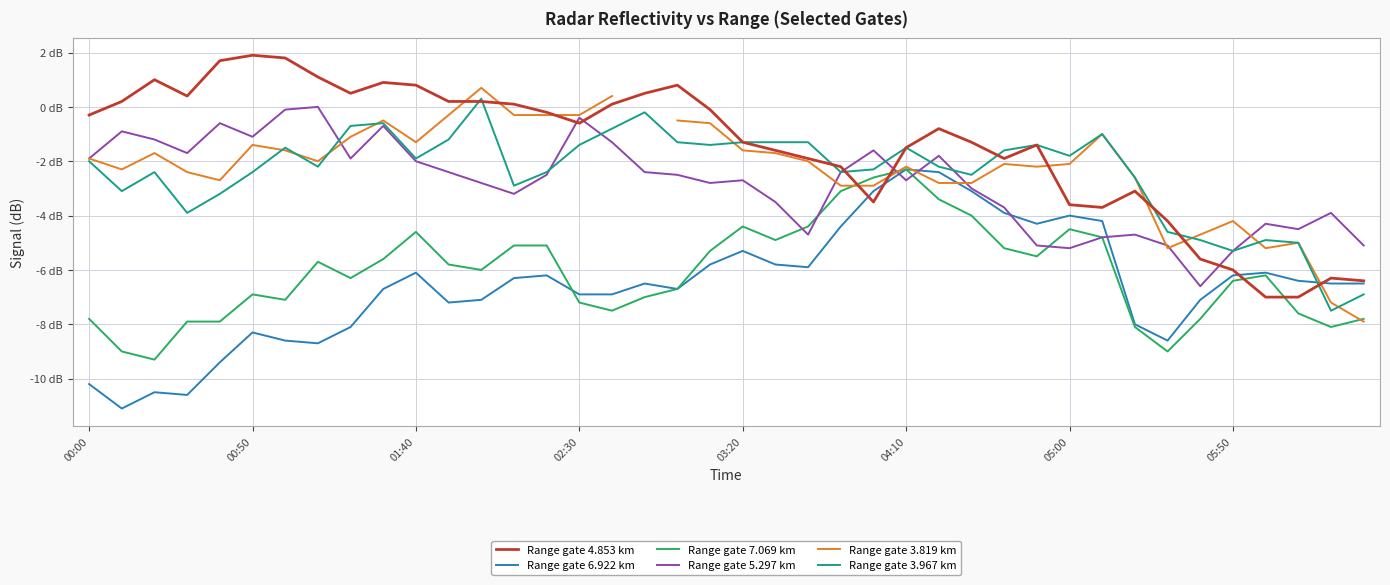

What is the value of the Range gate 6.922 km point at the 39th from the left?

-6.5